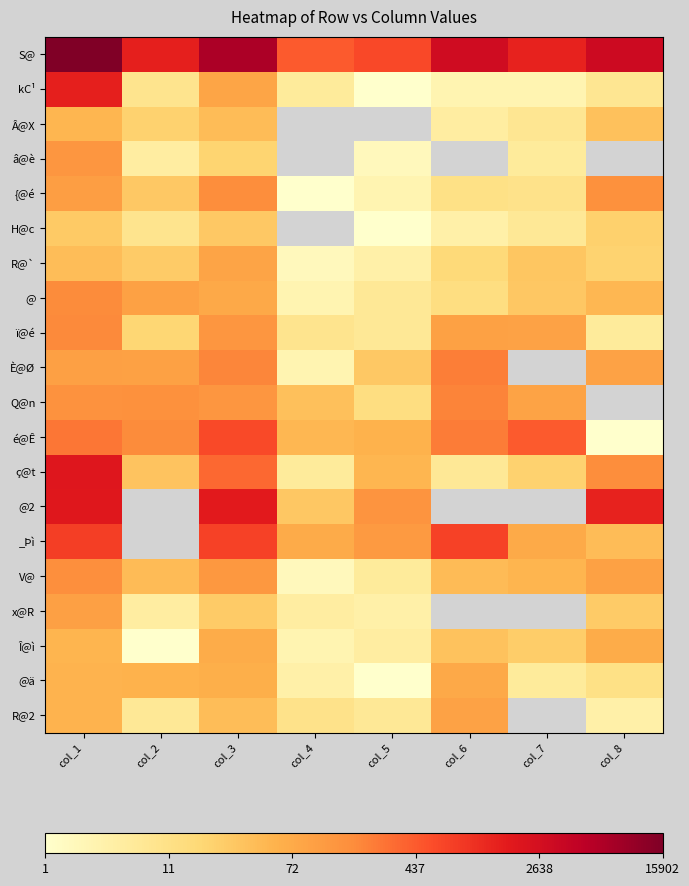

Where does the @2 series first go above 7?

col_1